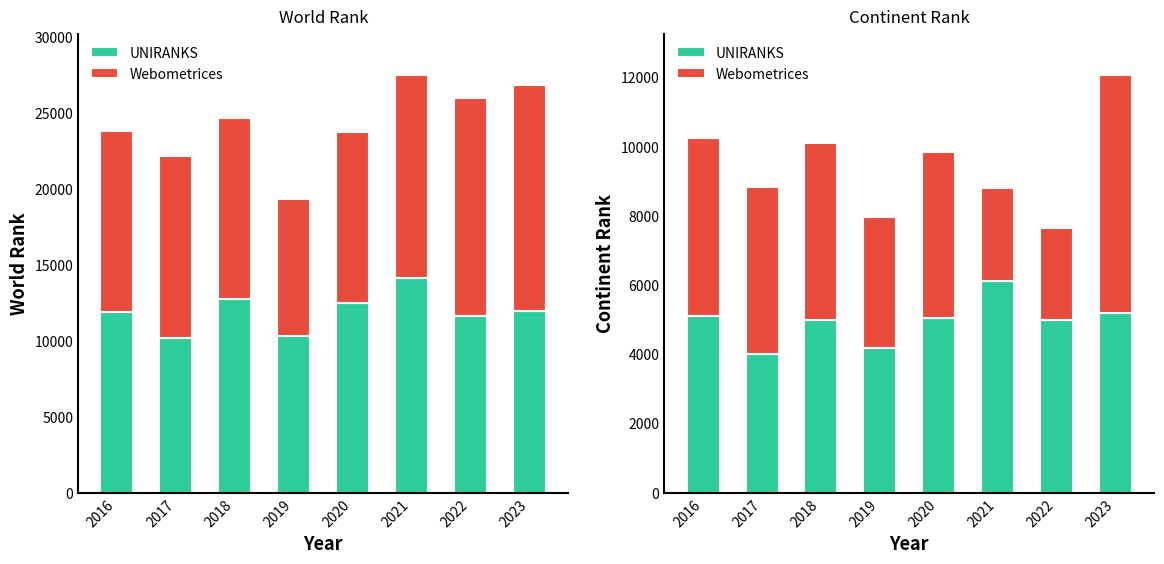

Reading left to right, extract all data points from this chart.

UNIRANKS: 5115	4020	4981	4195	5052	6110	5000	5188
Webometrices: 5122	4817	5122	3768	4785	2680	2646	6869